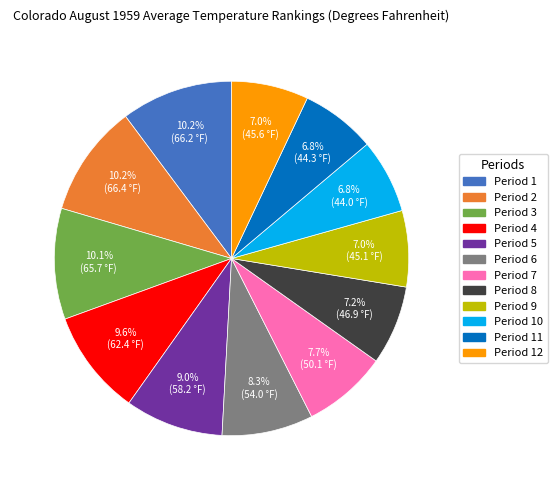

Is it true that Period 8 is 20% of the pie?

False